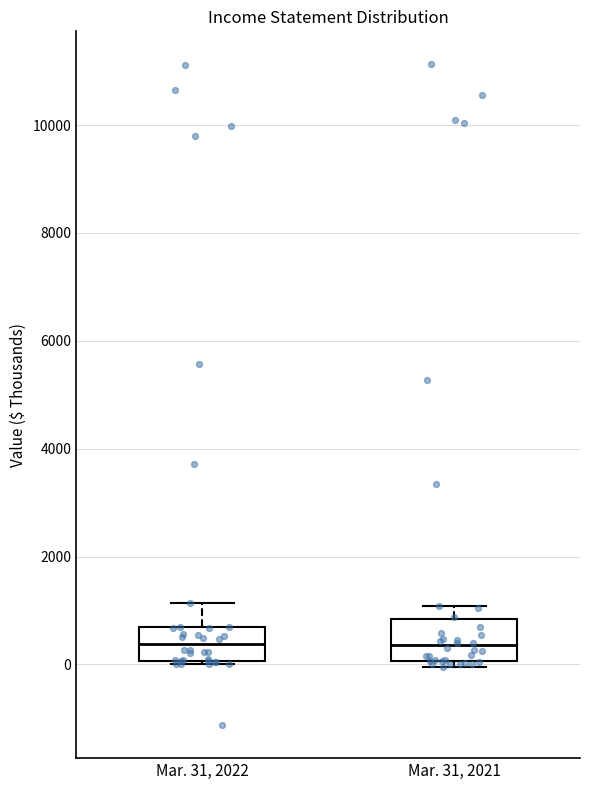

Reading left to right, read every box against the y-axis: the position of its median line, the range the box covers, and the ends of its whiskers. The values are not printed on the chart, so give them approximately, as read against the axis.

Mar. 31, 2022: median 400, box 0 to 600, whiskers 0 (just below the box's lower edge) to 1200
Mar. 31, 2021: median 400, box 0 to 800, whiskers 0 (just below the box's lower edge) to 1000